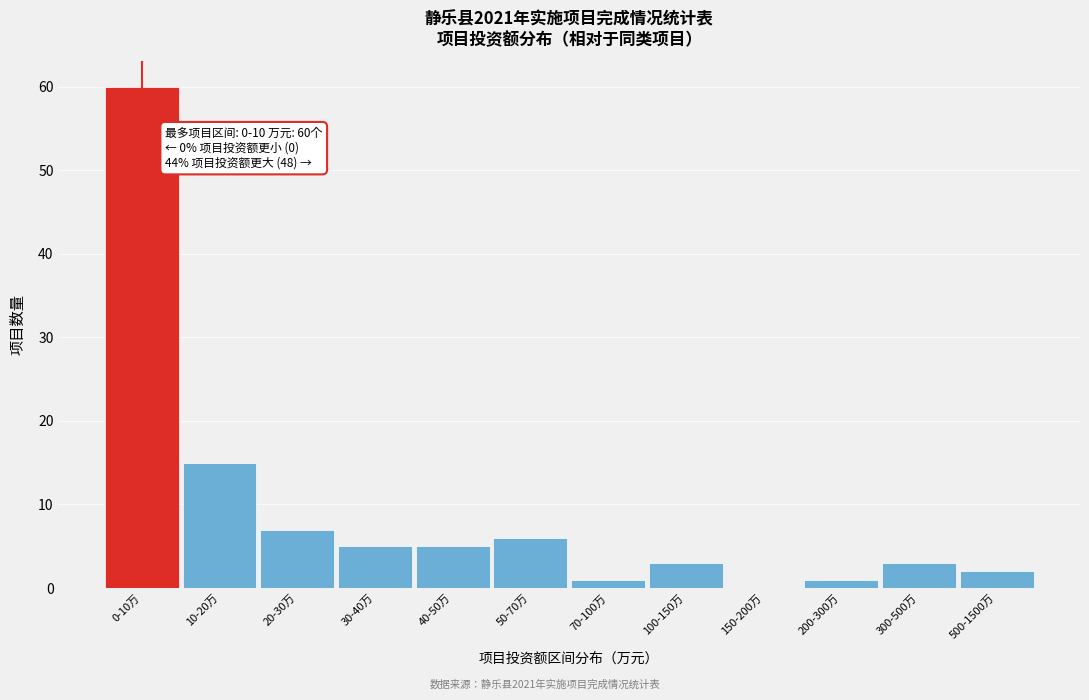

Reading left to right, transcribe all the data shown in this chart.

0-10万=60	10-20万=15	20-30万=7	30-40万=5	40-50万=5	50-70万=6	70-100万=1	100-150万=3	150-200万=0	200-300万=1	300-500万=3	500-1500万=2